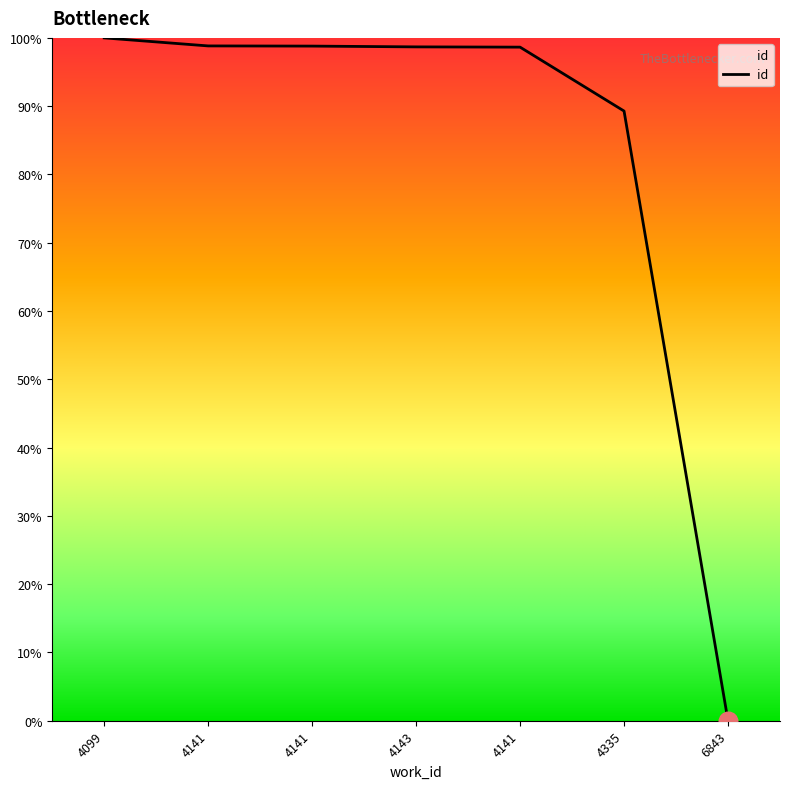

Which has a higher value, 4335 or 4141?

4141